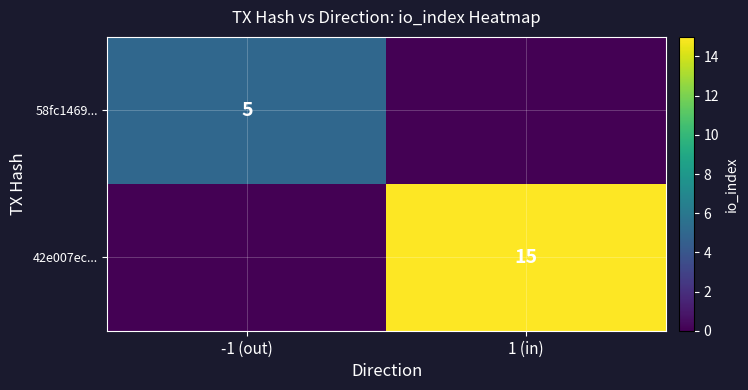

True or false: 42e007ec... has a value of 7 at 1 (in).

False